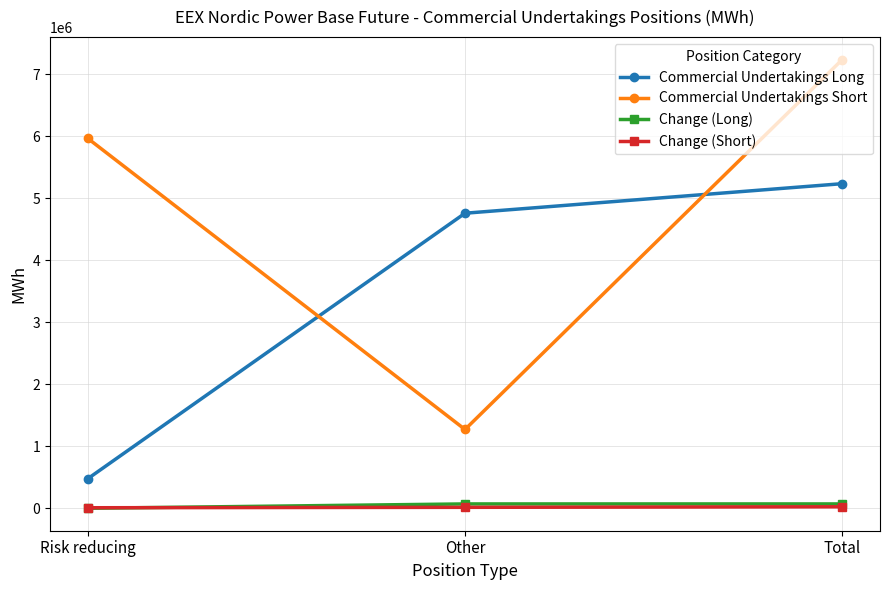

List the labels in order of Commercial Undertakings Short value, largest first.

Total, Risk reducing, Other